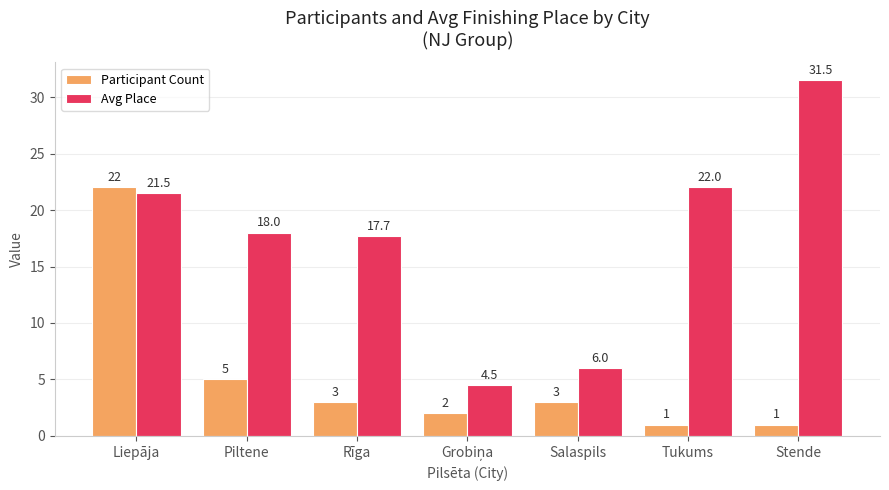

What is the average value of the Avg Place series?

17.3